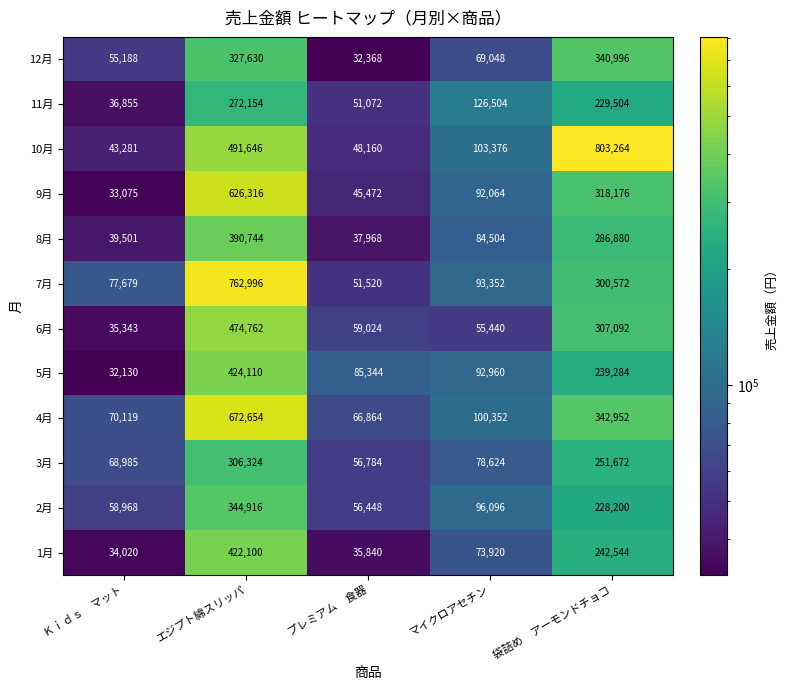

What is the total value across all series at マイクロアセチン?

1066240